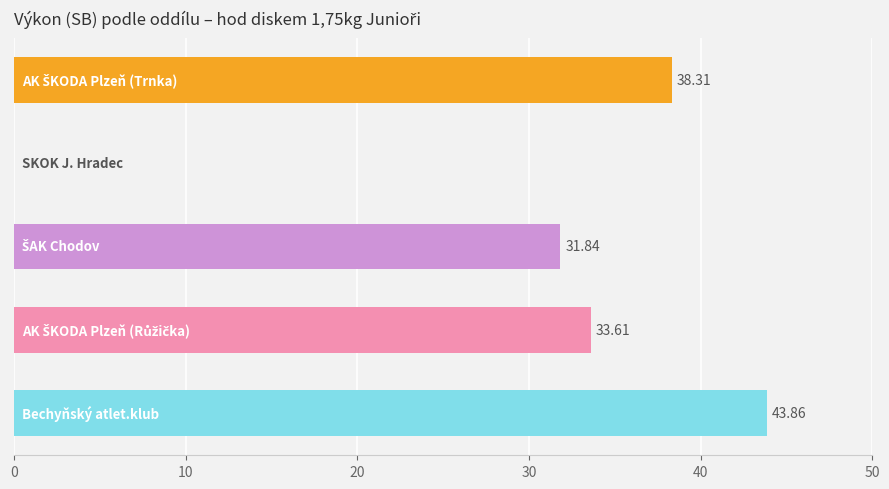

How many values are above zero?

4